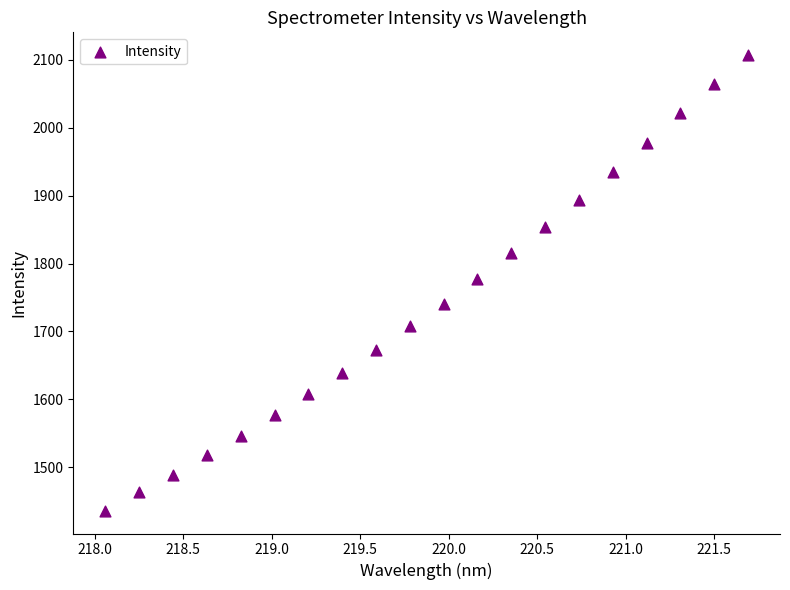

What is the range of Y values (max minus min)?

671.3